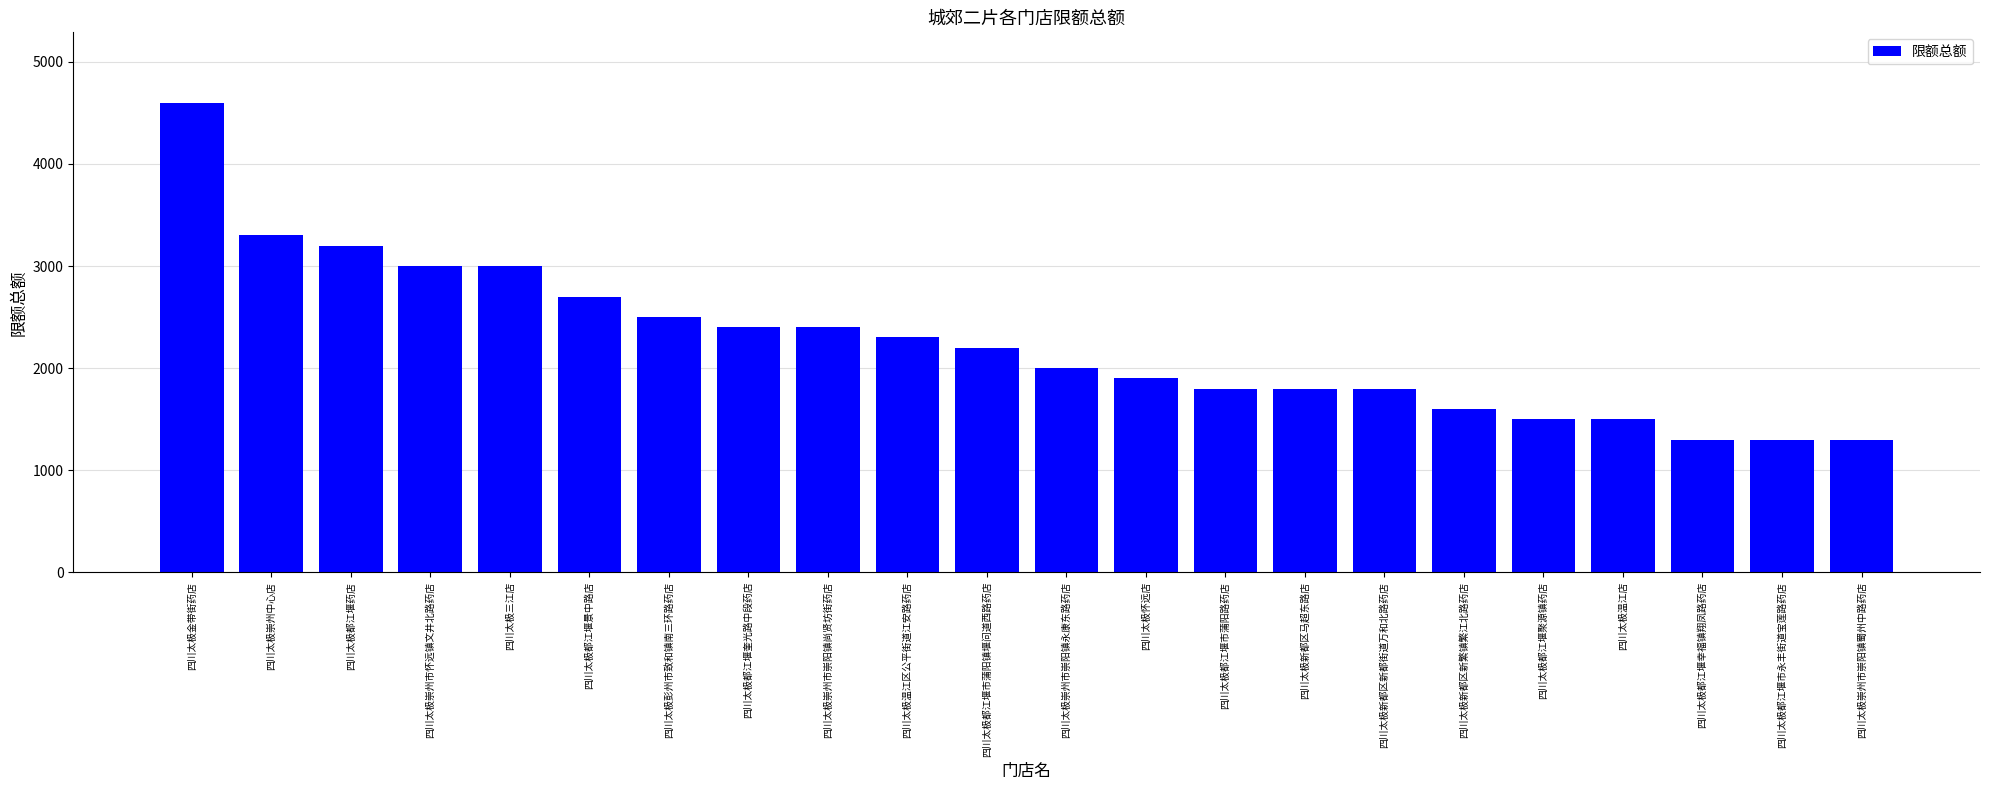

Read the value at 四川太极新都区新都街道万和北路药店.

1800